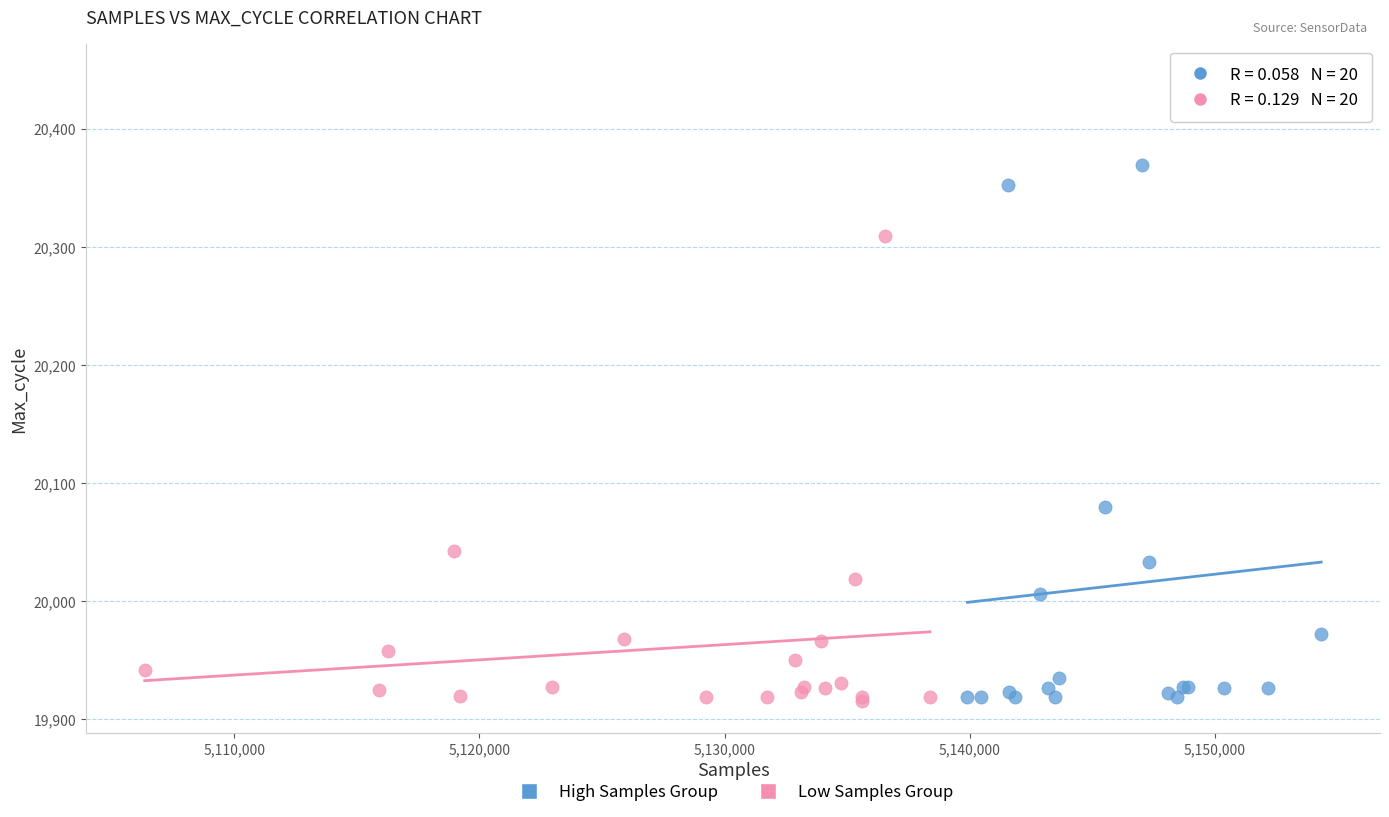

Which series contains the highest Y value?

High Samples Group